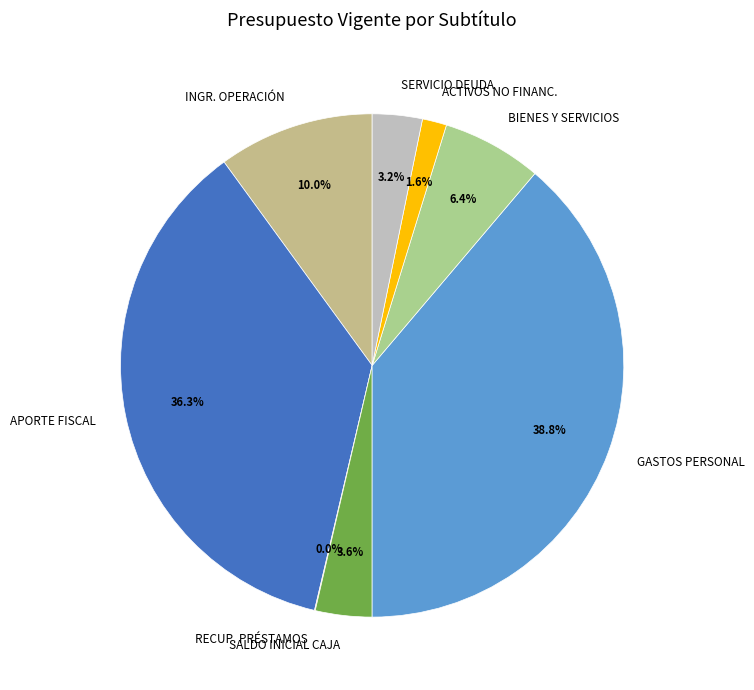

Which has a higher value, GASTOS PERSONAL or ACTIVOS NO FINANC.?

GASTOS PERSONAL